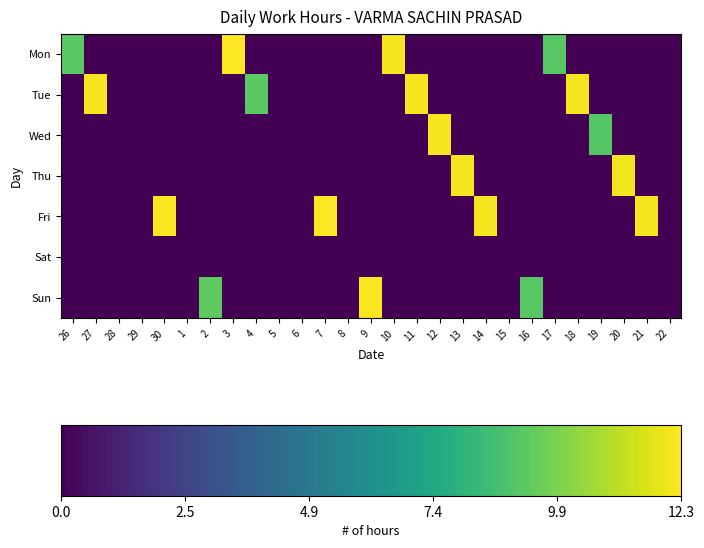

At which category does the chart reach its peak across all series?

7